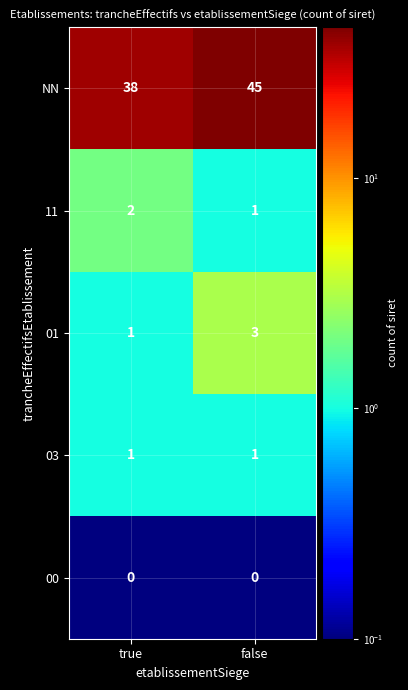

Which series has the widest spread of values?

NN